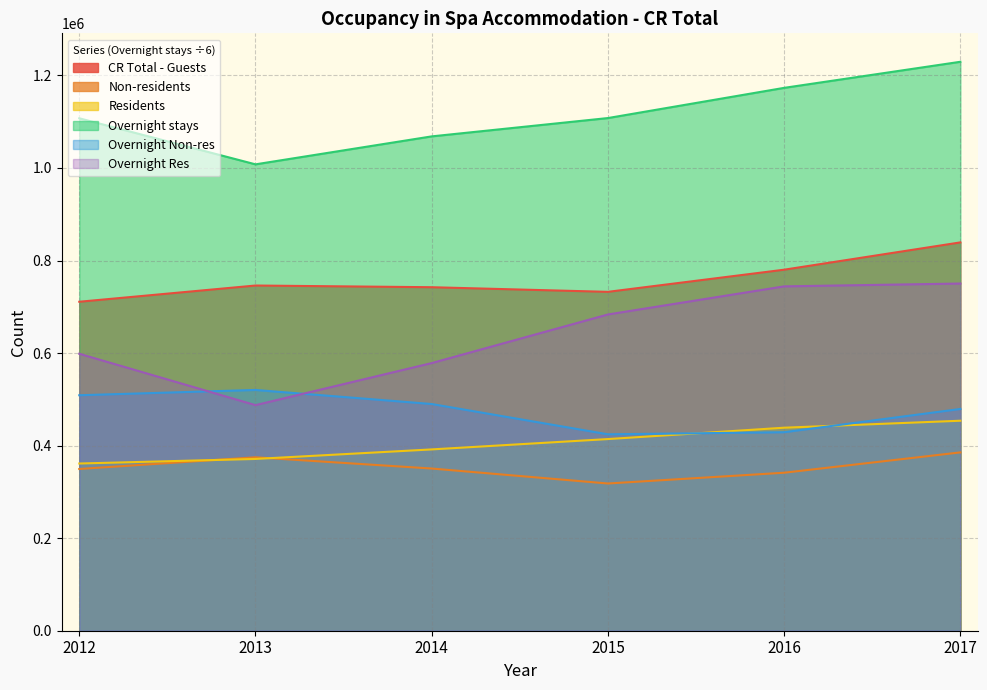

How many categories are shown in the chart?

6